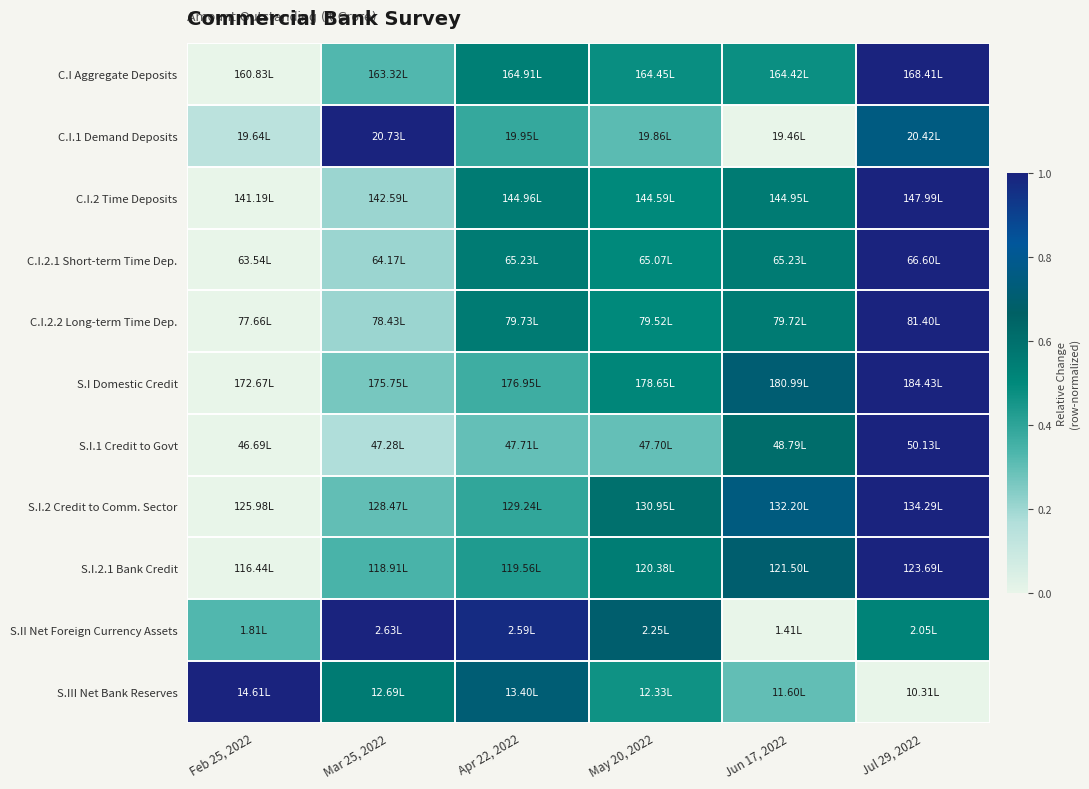

At which category is the sum across all series the highest?

Jul 29, 2022